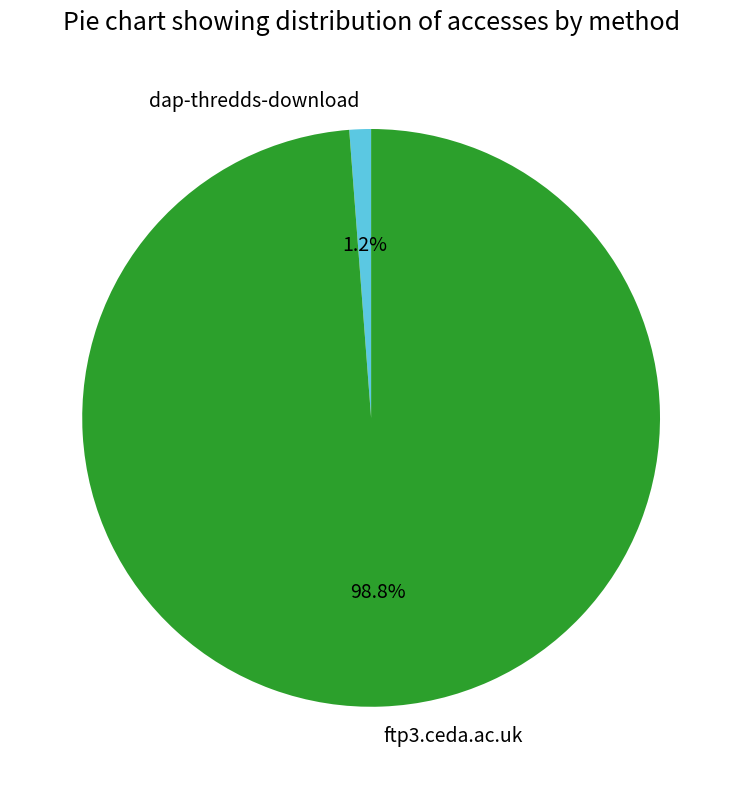

Which has a higher value, ftp3.ceda.ac.uk or dap-thredds-download?

ftp3.ceda.ac.uk